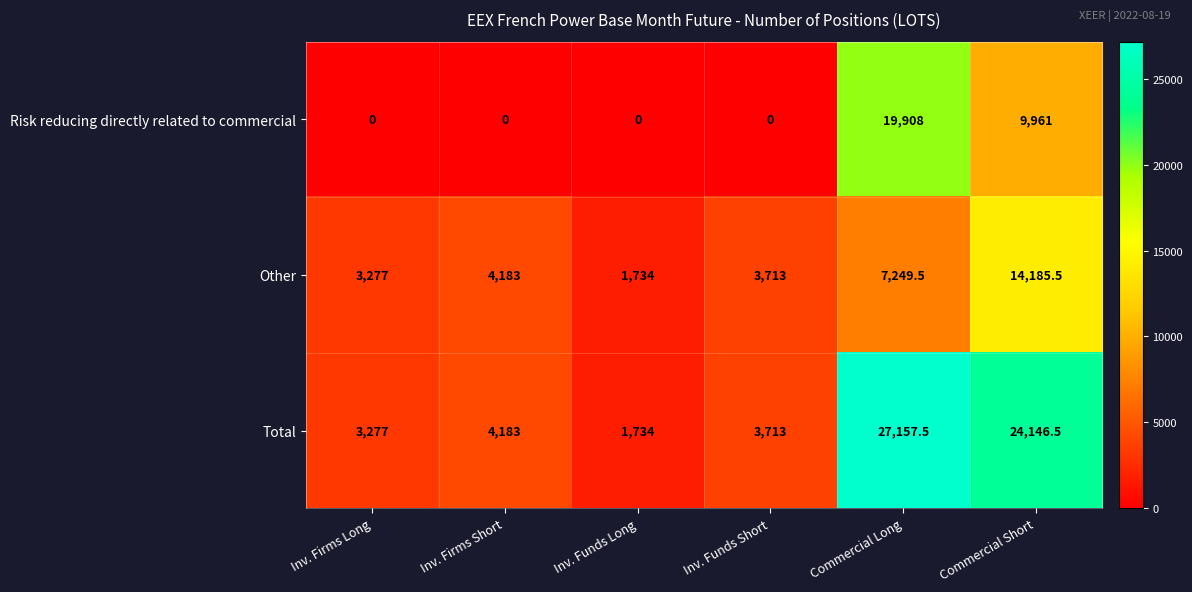

What is the spread (max minus min) of values at Commercial Long?

19908.0